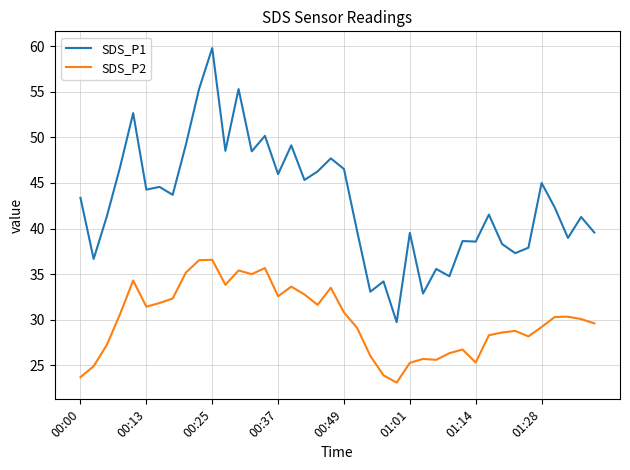

Does the chart have visible grid lines?

Yes